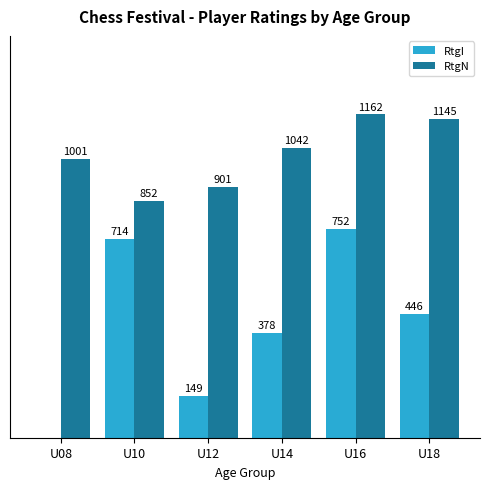

At which label is RtgN closest to 1007?

U08